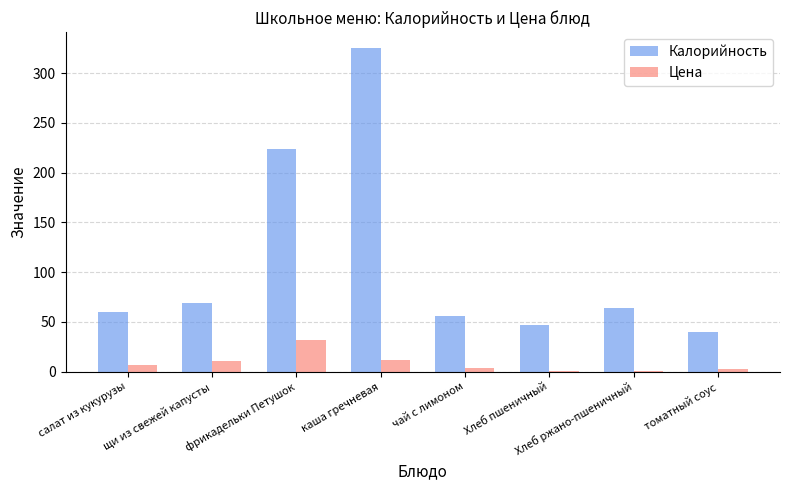

At томатный соус, list the series in order from largest to smallest.

Калорийность, Цена